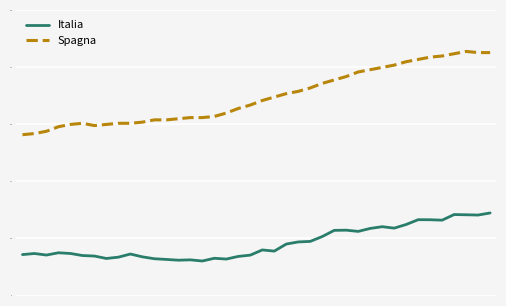

True or false: Spagna and Italia intersect in this chart.

False